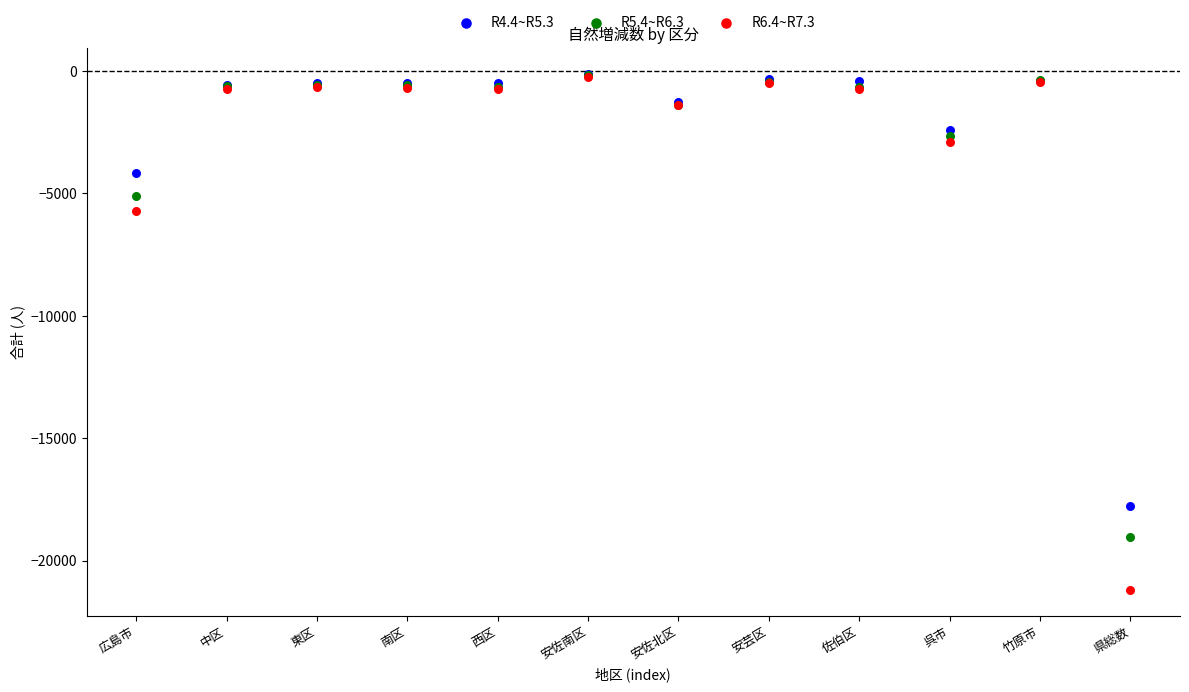

Across all series, what Y value is closest to -10657?

-5703